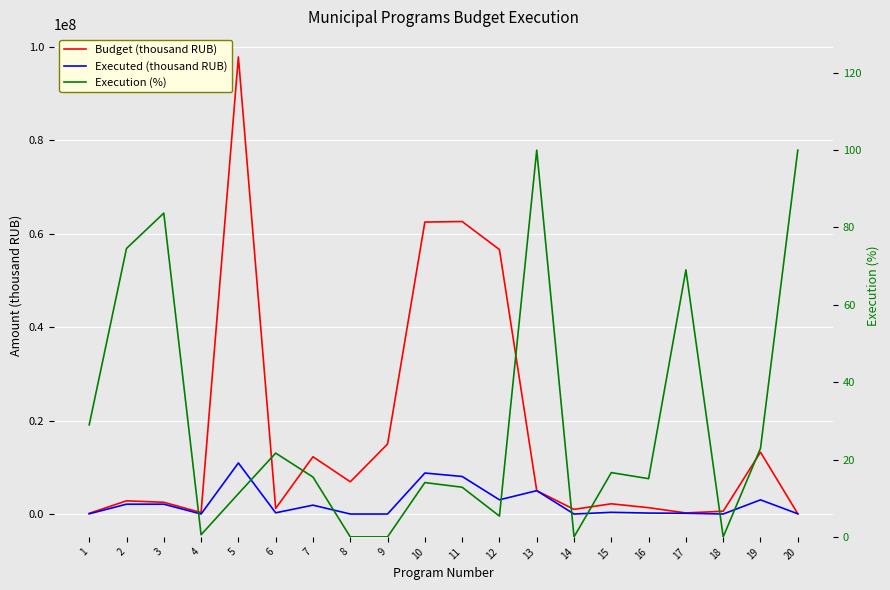

What is the difference between the maximum and minimum values in the Execution (%) series?

100.0